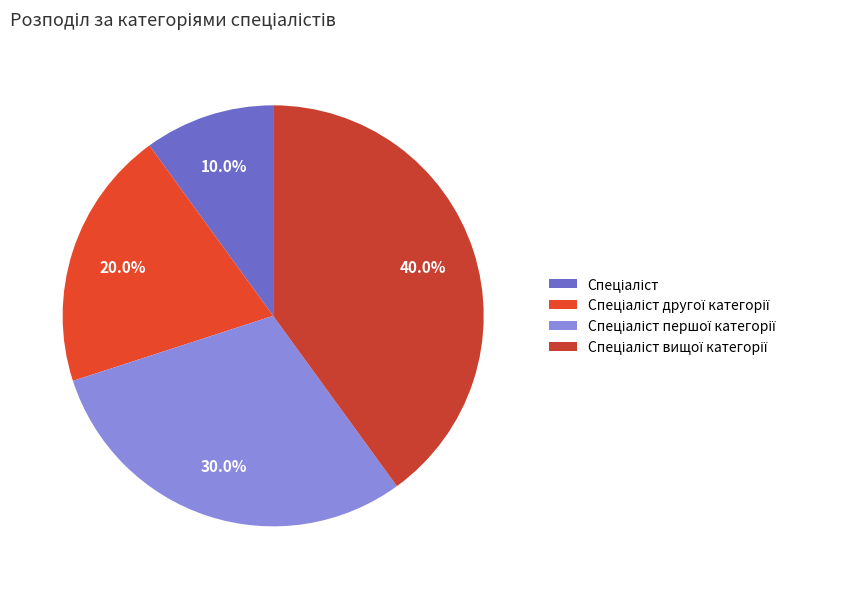

Is it true that Спеціаліст is 10% of the pie?

True